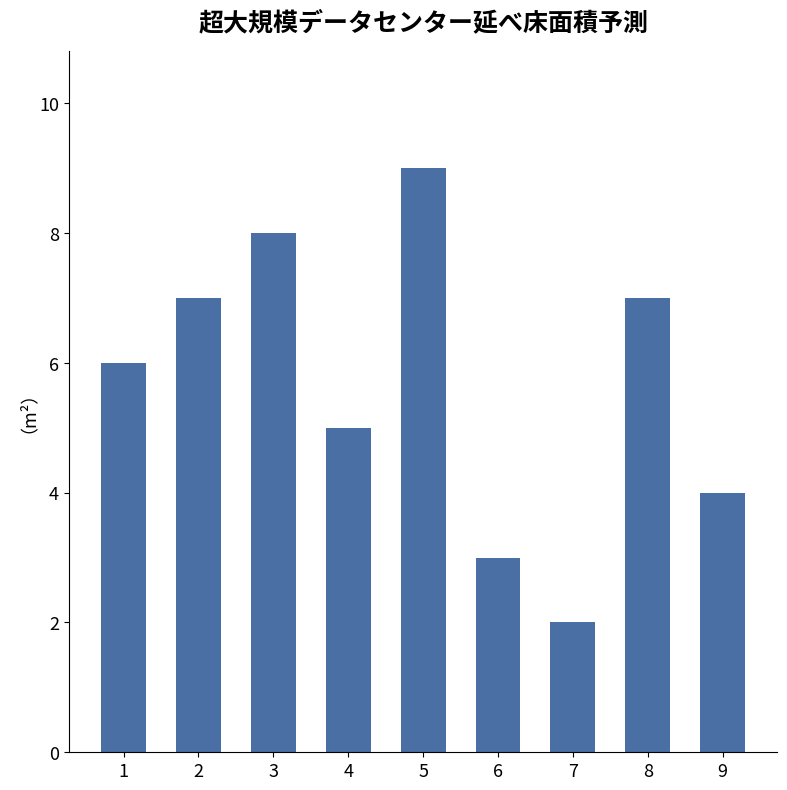

What is the change in value from 4 to 5?

+4